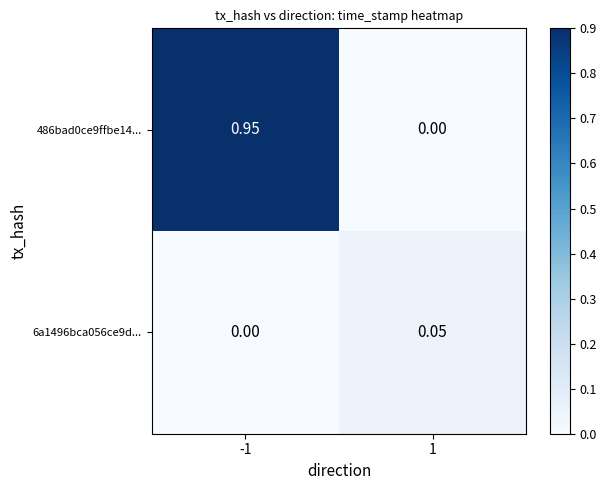

Reading left to right, what are all the values shown in this chart?

486bad0ce9ffbe14...: -1=0.9	1=0.0
6a1496bca056ce9d...: -1=0.0	1=0.1